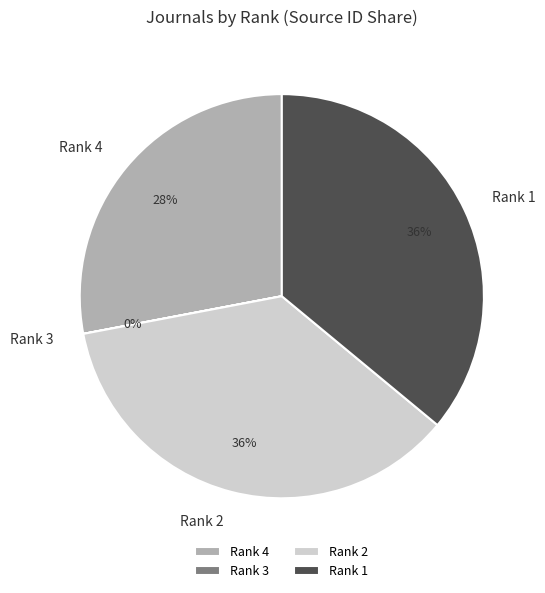

Is it true that Rank 2 is 36% of the pie?

True